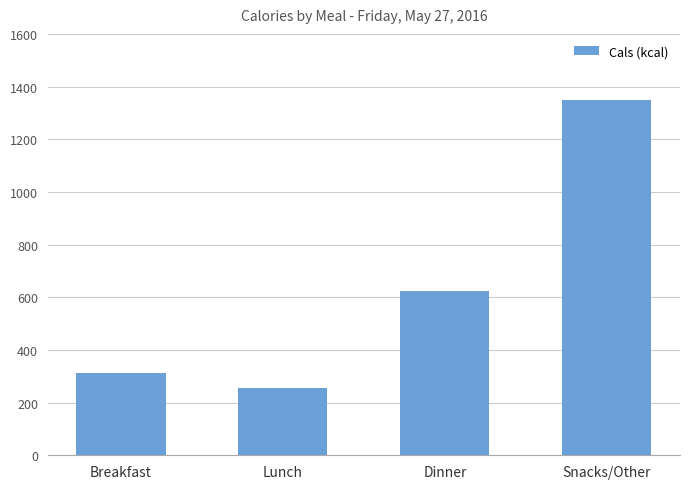

What is the sum of all values?

2540